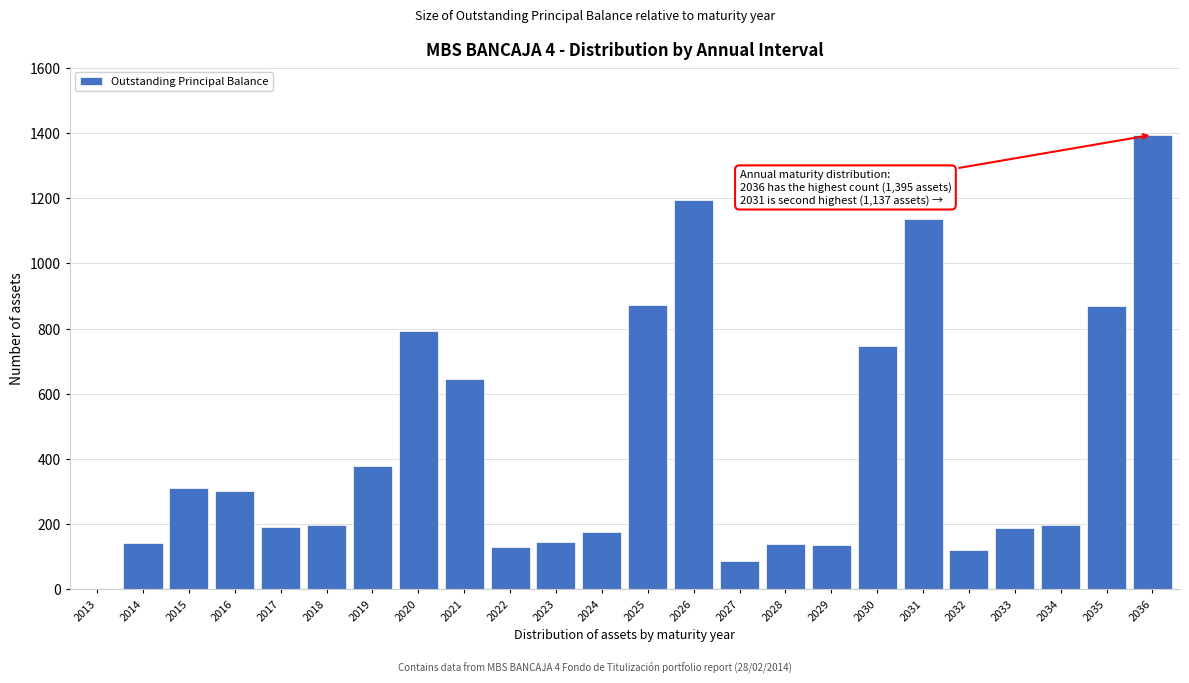

The chart shows a value of 644 at 2021. True or false?

True